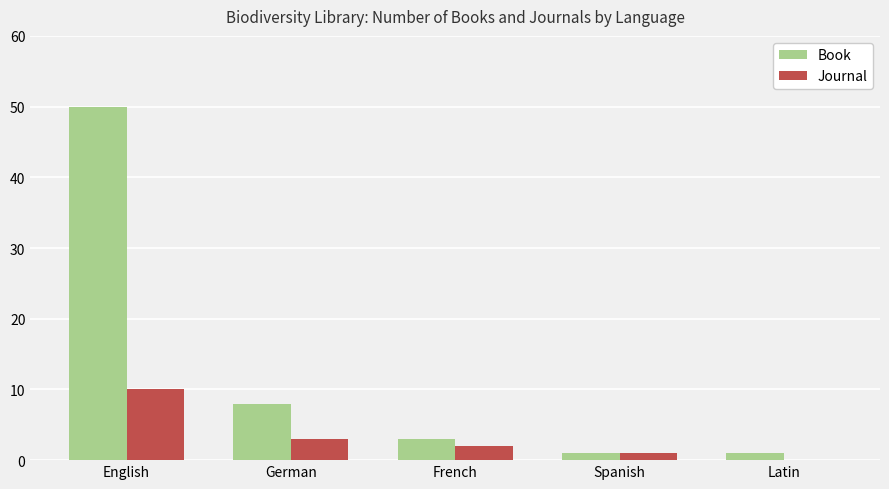

The value of Book at German is 8. True or false?

True